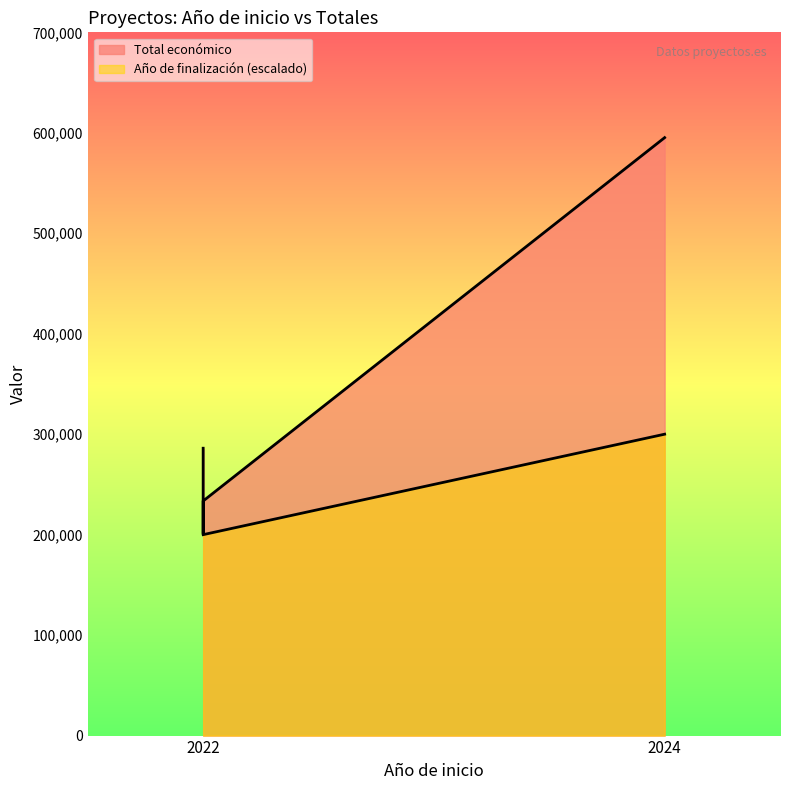

What is the approximate value of Total económico at 2022?

233500